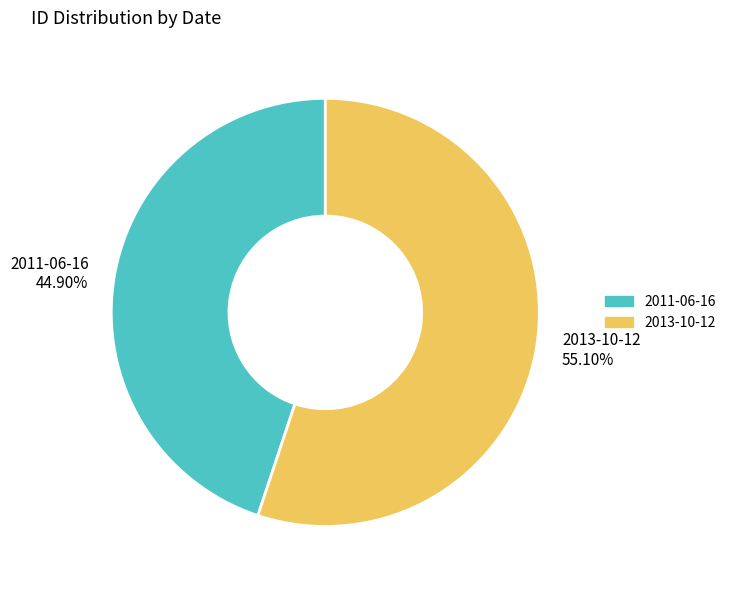

Which slice is the largest?

2013-10-12